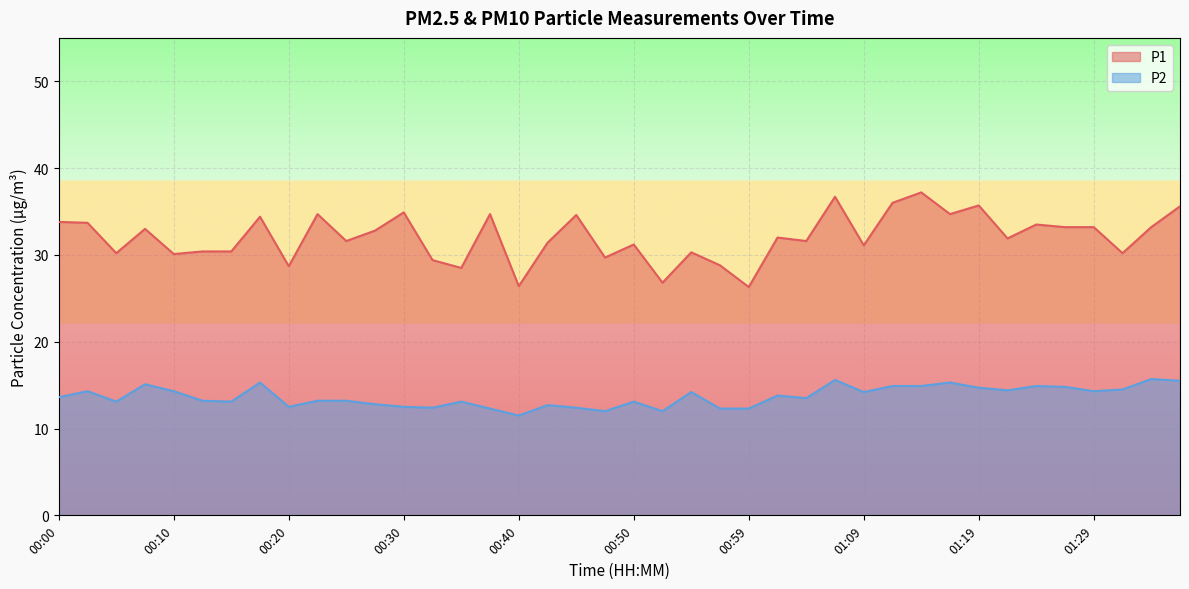

What is the label of the 8th point from the left?

00:18